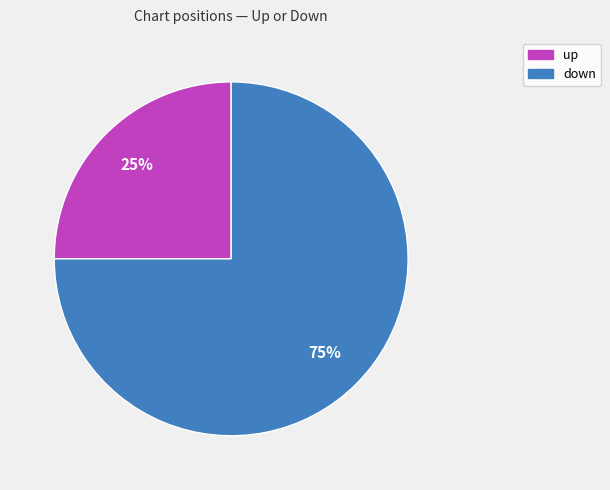

What percentage is the down slice, to the nearest percent?

75%